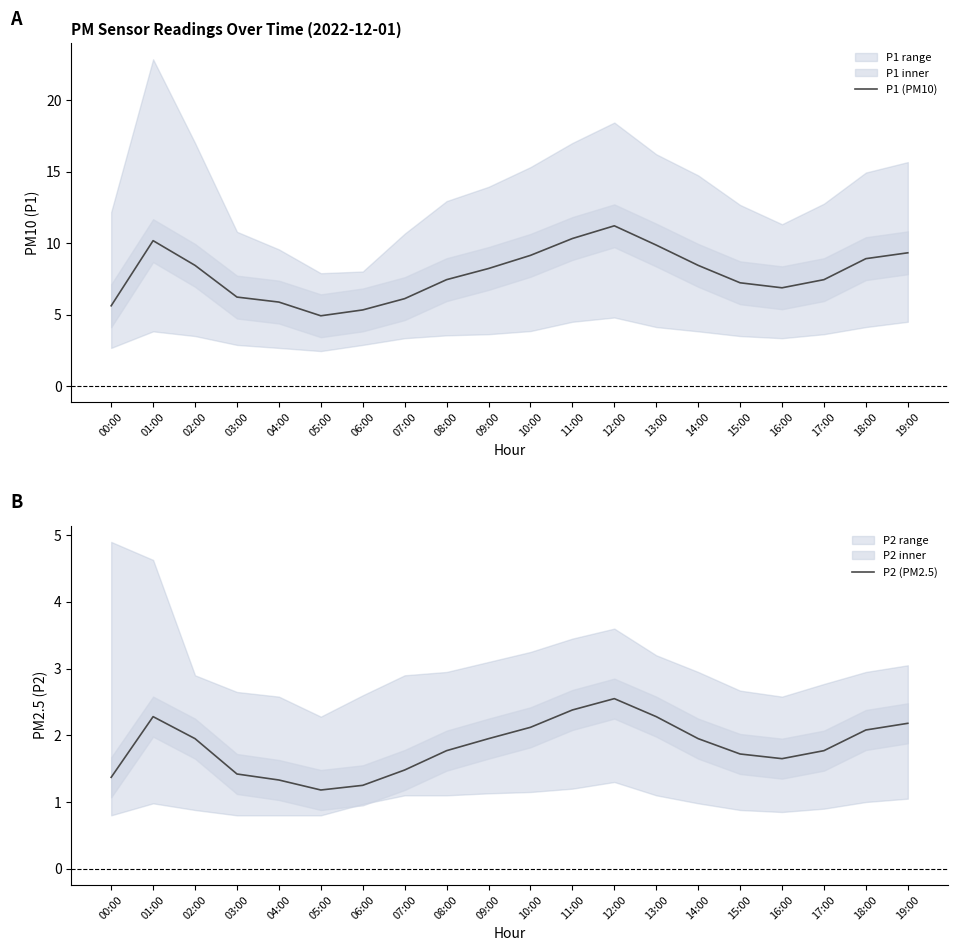

Reading left to right, what are all the values shown in this chart?

P1 (PM10): 00:00=5.6	01:00=10.2	02:00=8.4	03:00=6.2	04:00=5.9	05:00=4.9	06:00=5.3	07:00=6.1	08:00=7.5	09:00=8.2	10:00=9.2	11:00=10.3	12:00=11.2	13:00=9.9	14:00=8.4	15:00=7.2	16:00=6.9	17:00=7.5	18:00=8.9	19:00=9.3
P2 (PM2.5): 00:00=1.4	01:00=2.3	02:00=1.9	03:00=1.4	04:00=1.3	05:00=1.2	06:00=1.2	07:00=1.5	08:00=1.8	09:00=1.9	10:00=2.1	11:00=2.4	12:00=2.5	13:00=2.3	14:00=1.9	15:00=1.7	16:00=1.6	17:00=1.8	18:00=2.1	19:00=2.2